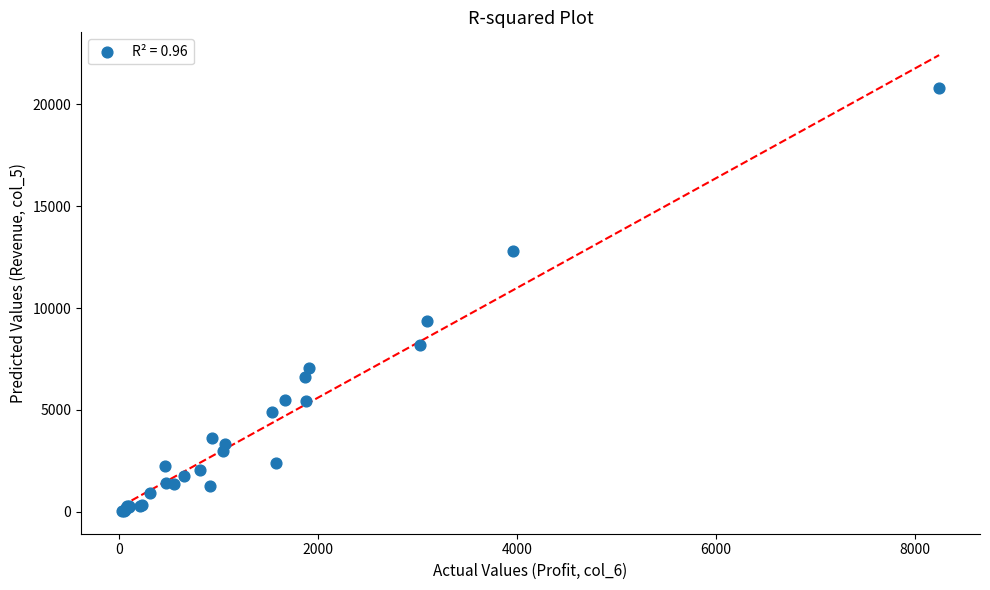

What Y value in the scatter plot is closest to 10413?

9359.3